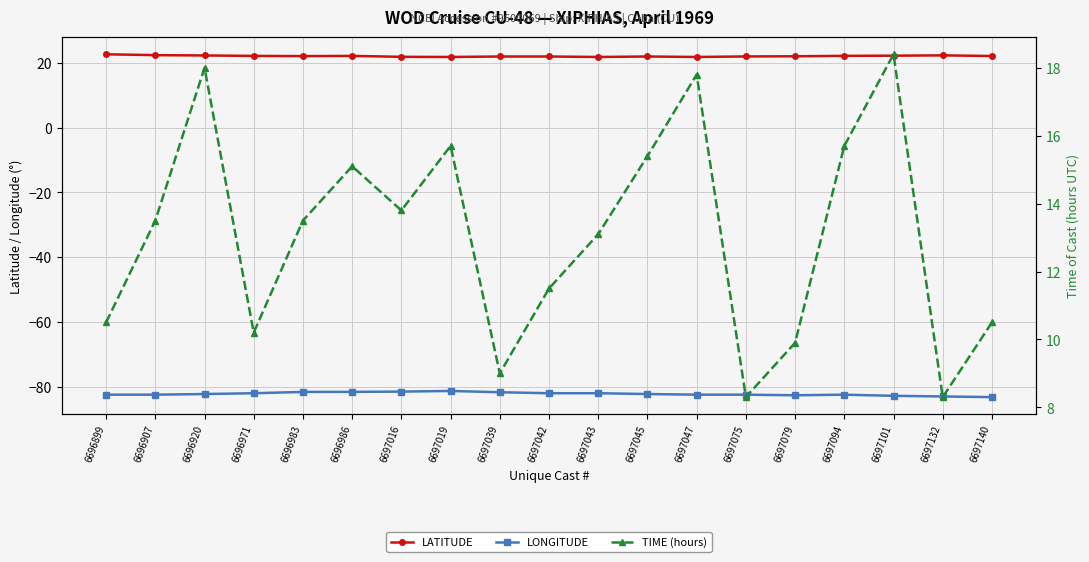

What is the difference between the second highest and minimum values in the TIME (hours) series?

9.7